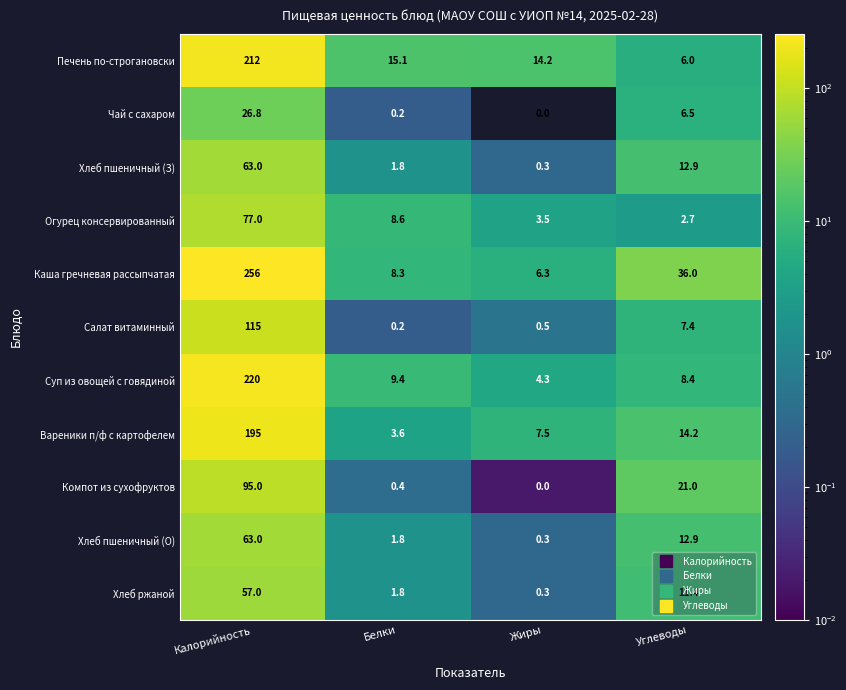

List the labels in order of Хлеб ржаной value, largest first.

Калорийность, Углеводы, Белки, Жиры